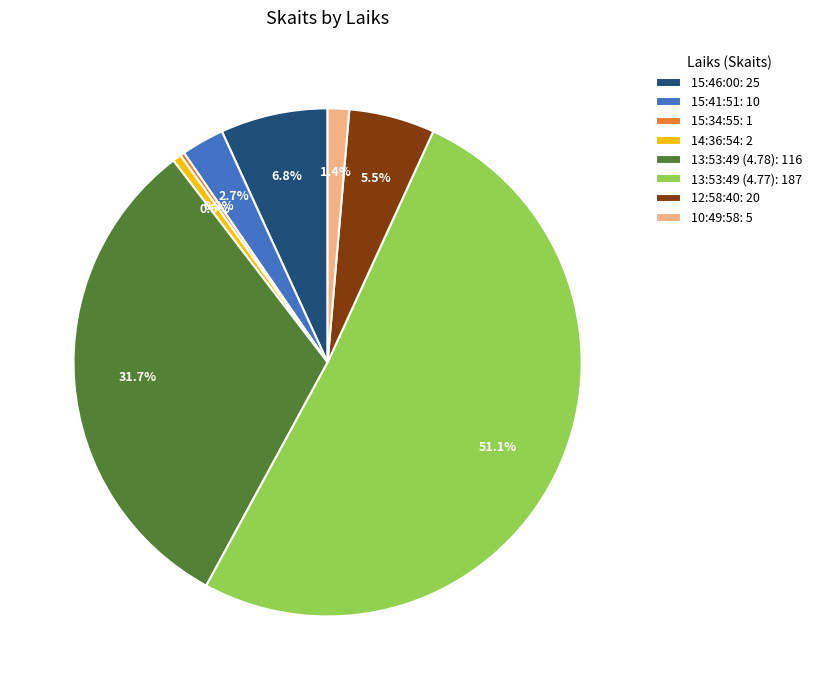

What is the total percentage of 12:58:40 and 14:36:54?

6.0%